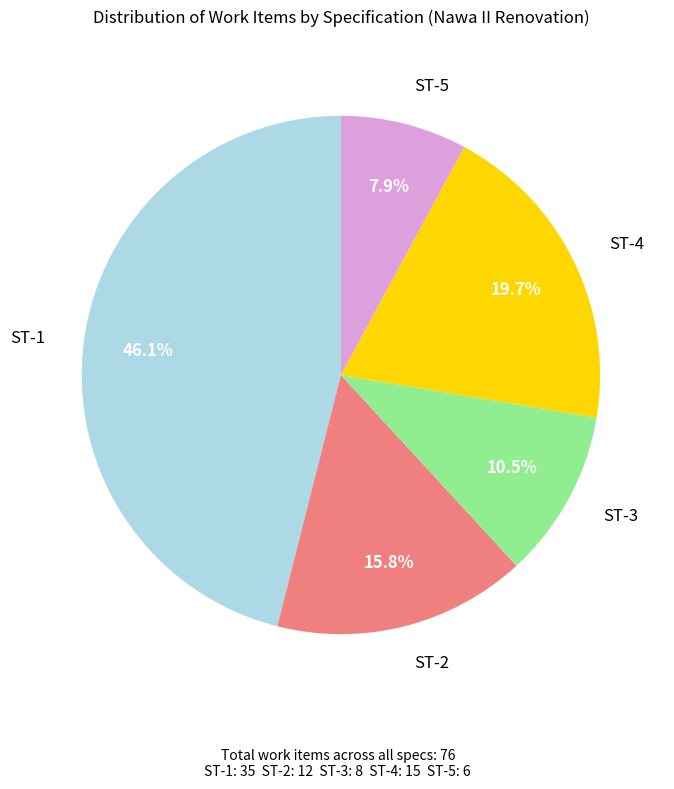

Does any single category account for the majority?

No